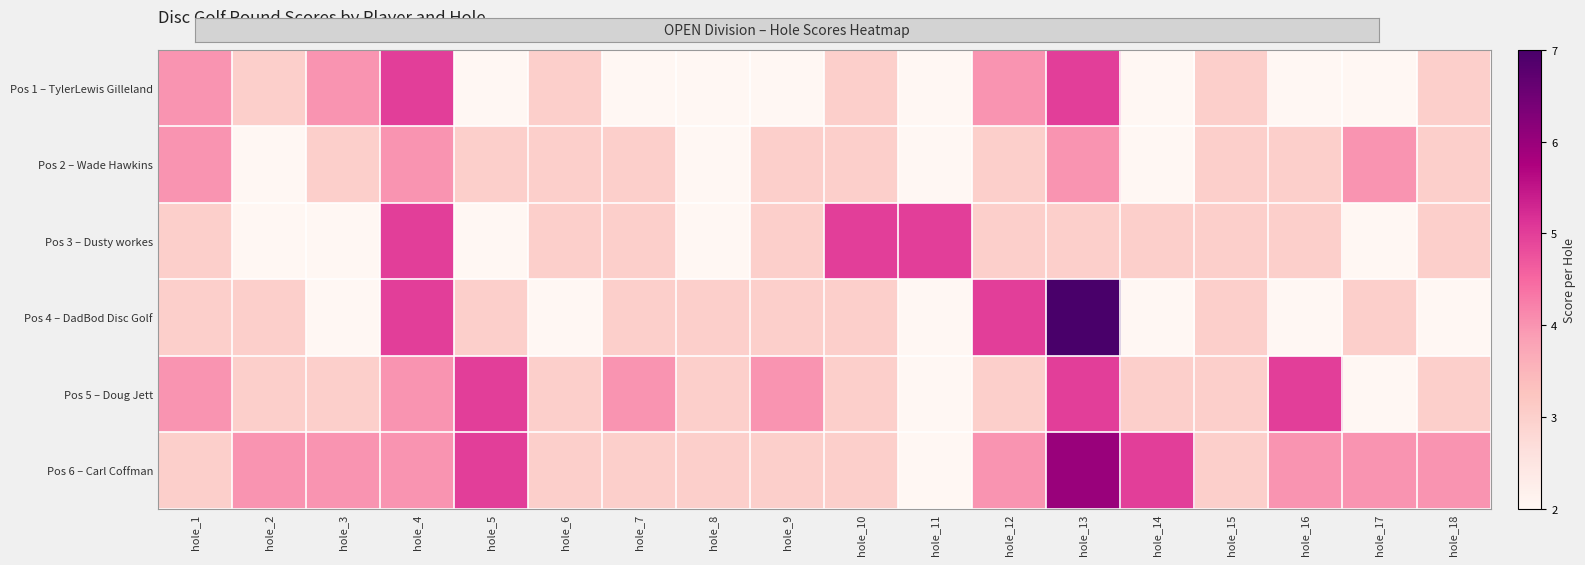

Reading left to right, what are all the values shown in this chart?

Pos 1 – TylerLewis Gilleland: hole_1=4	hole_2=3	hole_3=4	hole_4=5	hole_5=2	hole_6=3	hole_7=2	hole_8=2	hole_9=2	hole_10=3	hole_11=2	hole_12=4	hole_13=5	hole_14=2	hole_15=3	hole_16=2	hole_17=2	hole_18=3
Pos 2 – Wade Hawkins: hole_1=4	hole_2=2	hole_3=3	hole_4=4	hole_5=3	hole_6=3	hole_7=3	hole_8=2	hole_9=3	hole_10=3	hole_11=2	hole_12=3	hole_13=4	hole_14=2	hole_15=3	hole_16=3	hole_17=4	hole_18=3
Pos 3 – Dusty workes: hole_1=3	hole_2=2	hole_3=2	hole_4=5	hole_5=2	hole_6=3	hole_7=3	hole_8=2	hole_9=3	hole_10=5	hole_11=5	hole_12=3	hole_13=3	hole_14=3	hole_15=3	hole_16=3	hole_17=2	hole_18=3
Pos 4 – DadBod Disc Golf: hole_1=3	hole_2=3	hole_3=2	hole_4=5	hole_5=3	hole_6=2	hole_7=3	hole_8=3	hole_9=3	hole_10=3	hole_11=2	hole_12=5	hole_13=7	hole_14=2	hole_15=3	hole_16=2	hole_17=3	hole_18=2
Pos 5 – Doug Jett: hole_1=4	hole_2=3	hole_3=3	hole_4=4	hole_5=5	hole_6=3	hole_7=4	hole_8=3	hole_9=4	hole_10=3	hole_11=2	hole_12=3	hole_13=5	hole_14=3	hole_15=3	hole_16=5	hole_17=2	hole_18=3
Pos 6 – Carl Coffman: hole_1=3	hole_2=4	hole_3=4	hole_4=4	hole_5=5	hole_6=3	hole_7=3	hole_8=3	hole_9=3	hole_10=3	hole_11=2	hole_12=4	hole_13=6	hole_14=5	hole_15=3	hole_16=4	hole_17=4	hole_18=4